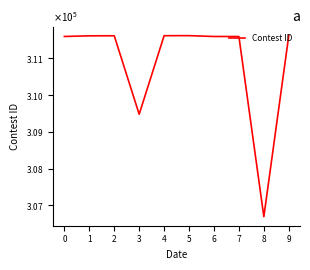

Approximately how many times larger is the value at 3 compared to 8?

1.0